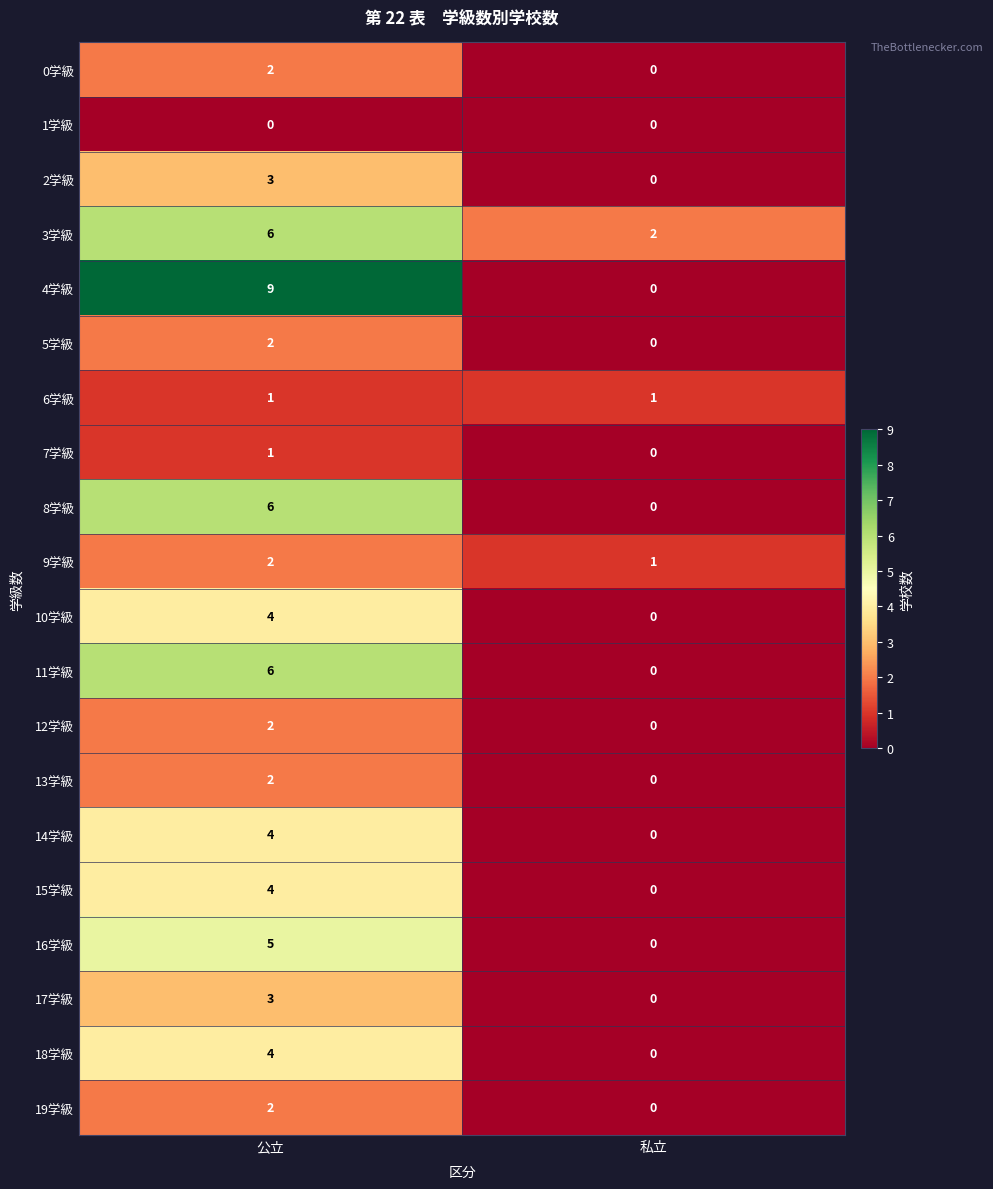

Which series changed the most between 公立 and 私立?

4学級